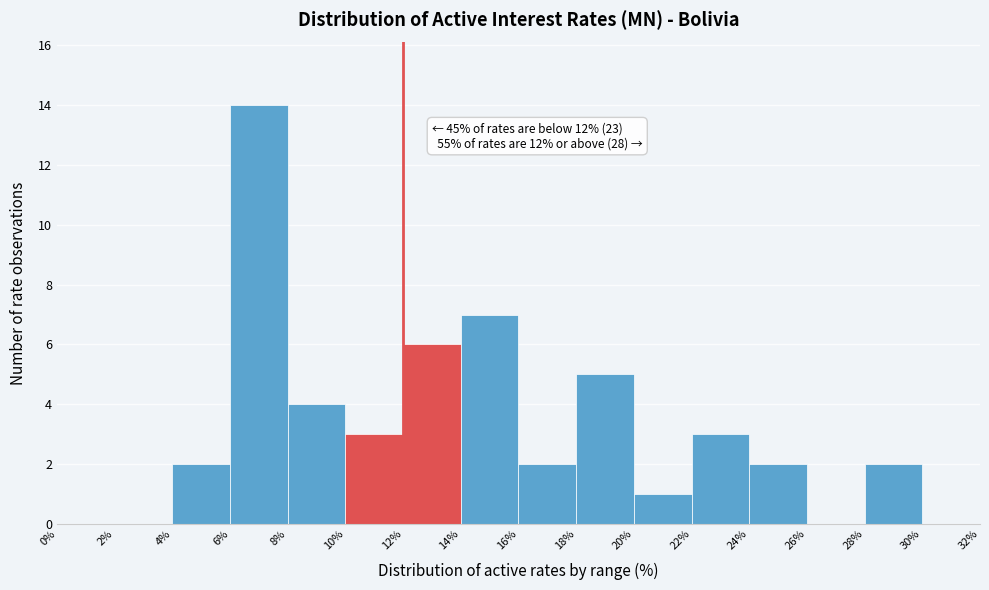

Which range on the x-axis has the tallest bar?

6% to 8%